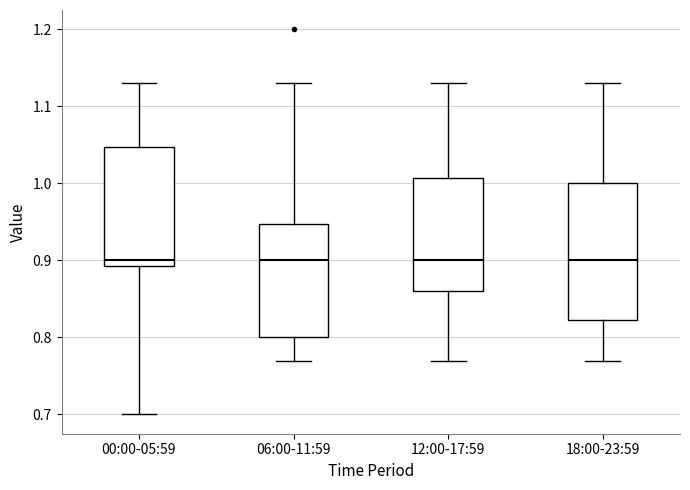

Where does the median line of the box for 06:00-11:59 sit on the y-axis? The values are not printed on the chart, so give them approximately, as read against the axis.

0.90